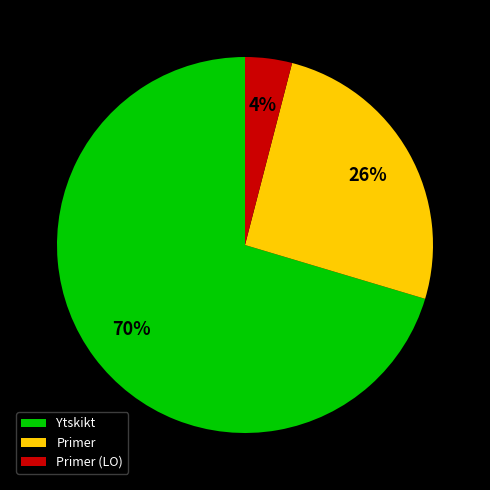

How many segments does this pie chart have?

3